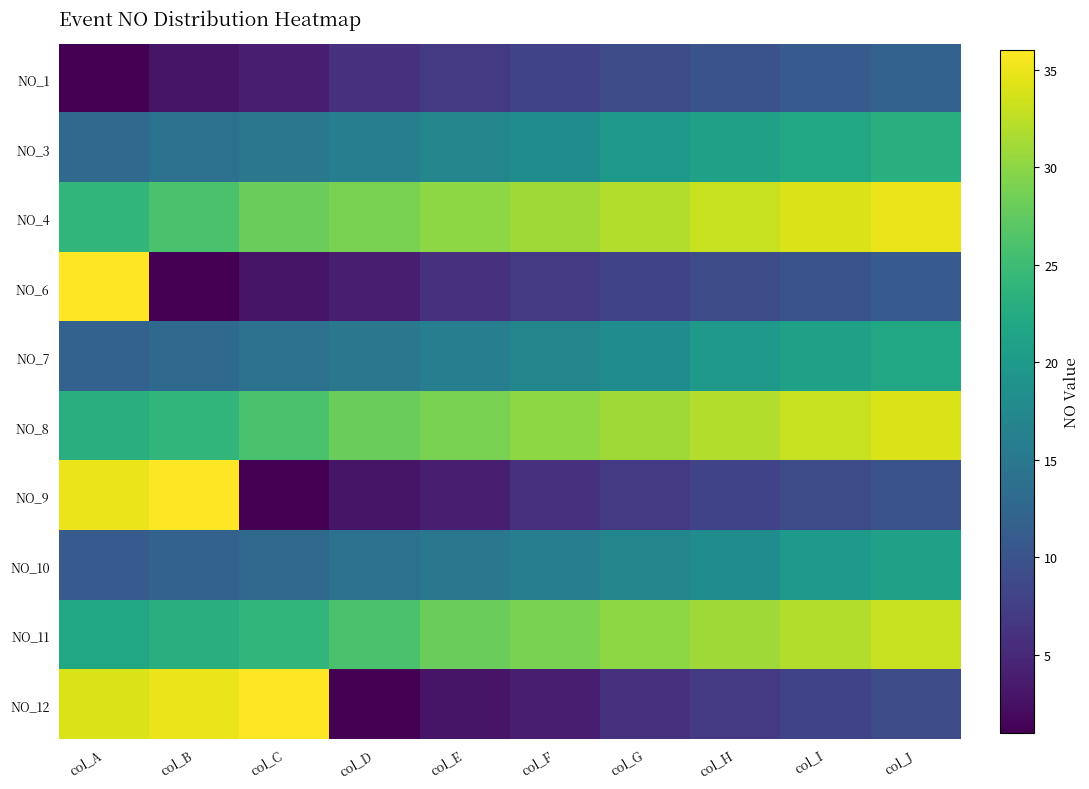

Reading left to right, list all the values displayed in this chart.

NO_1: col_A=1	col_B=3	col_C=4	col_D=6	col_E=7	col_F=8	col_G=9	col_H=10	col_I=11	col_J=12
NO_3: col_A=13	col_B=14	col_C=15	col_D=16	col_E=17	col_F=18	col_G=20	col_H=21	col_I=22	col_J=23
NO_4: col_A=24	col_B=26	col_C=28	col_D=29	col_E=30	col_F=31	col_G=32	col_H=33	col_I=34	col_J=35
NO_6: col_A=36	col_B=1	col_C=3	col_D=4	col_E=6	col_F=7	col_G=8	col_H=9	col_I=10	col_J=11
NO_7: col_A=12	col_B=13	col_C=14	col_D=15	col_E=16	col_F=17	col_G=18	col_H=20	col_I=21	col_J=22
NO_8: col_A=23	col_B=24	col_C=26	col_D=28	col_E=29	col_F=30	col_G=31	col_H=32	col_I=33	col_J=34
NO_9: col_A=35	col_B=36	col_C=1	col_D=3	col_E=4	col_F=6	col_G=7	col_H=8	col_I=9	col_J=10
NO_10: col_A=11	col_B=12	col_C=13	col_D=14	col_E=15	col_F=16	col_G=17	col_H=18	col_I=20	col_J=21
NO_11: col_A=22	col_B=23	col_C=24	col_D=26	col_E=28	col_F=29	col_G=30	col_H=31	col_I=32	col_J=33
NO_12: col_A=34	col_B=35	col_C=36	col_D=1	col_E=3	col_F=4	col_G=6	col_H=7	col_I=8	col_J=9